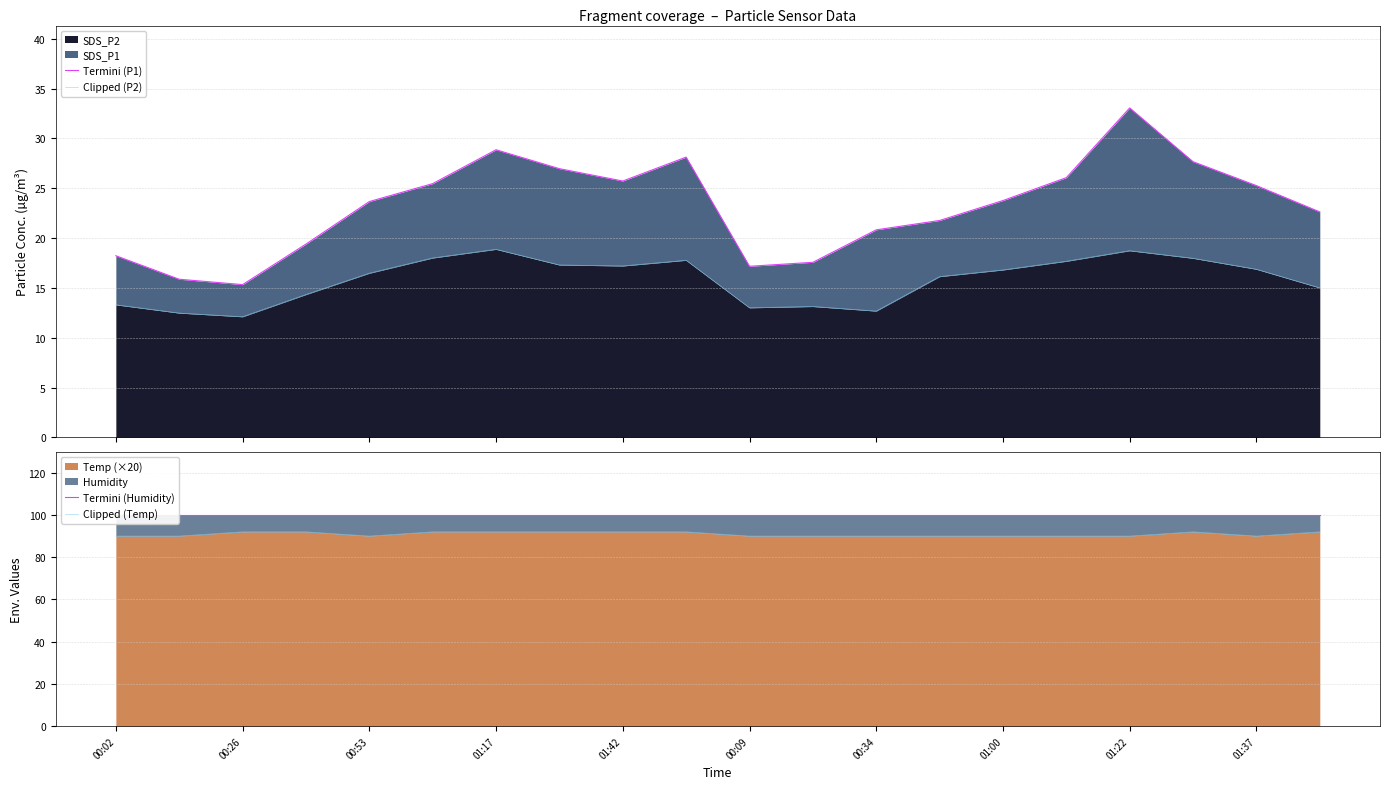

True or false: Clipped (P2) has more than 0 interior local peaks.

True